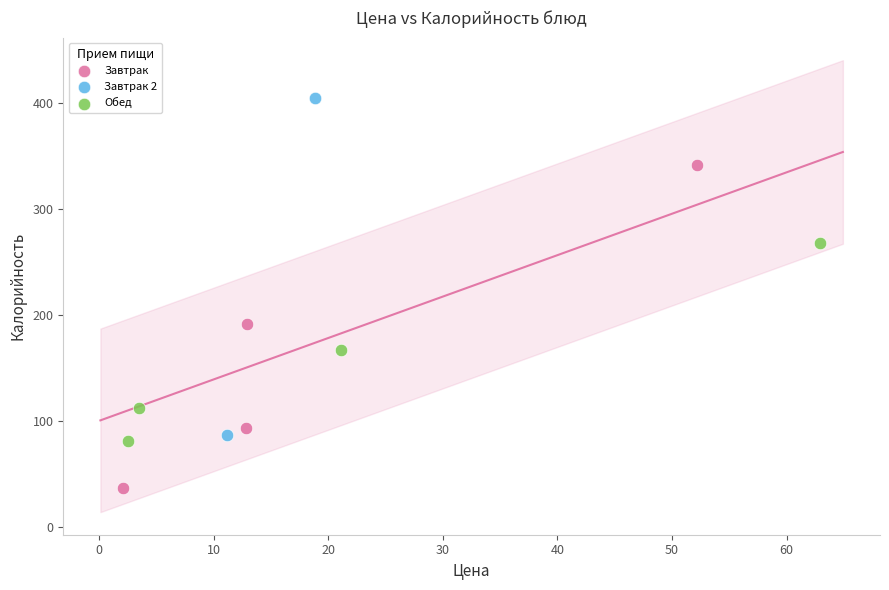

What are all the series names shown in the legend?

Завтрак, Завтрак 2, Обед